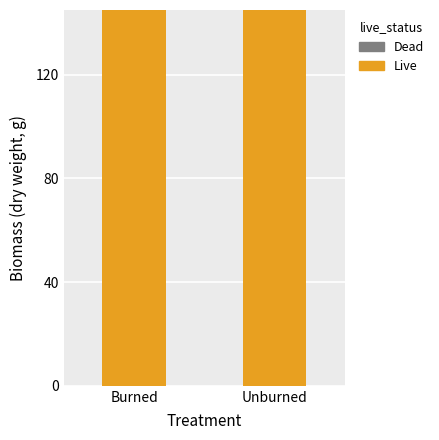

What is the sum of all Dead values?

10124